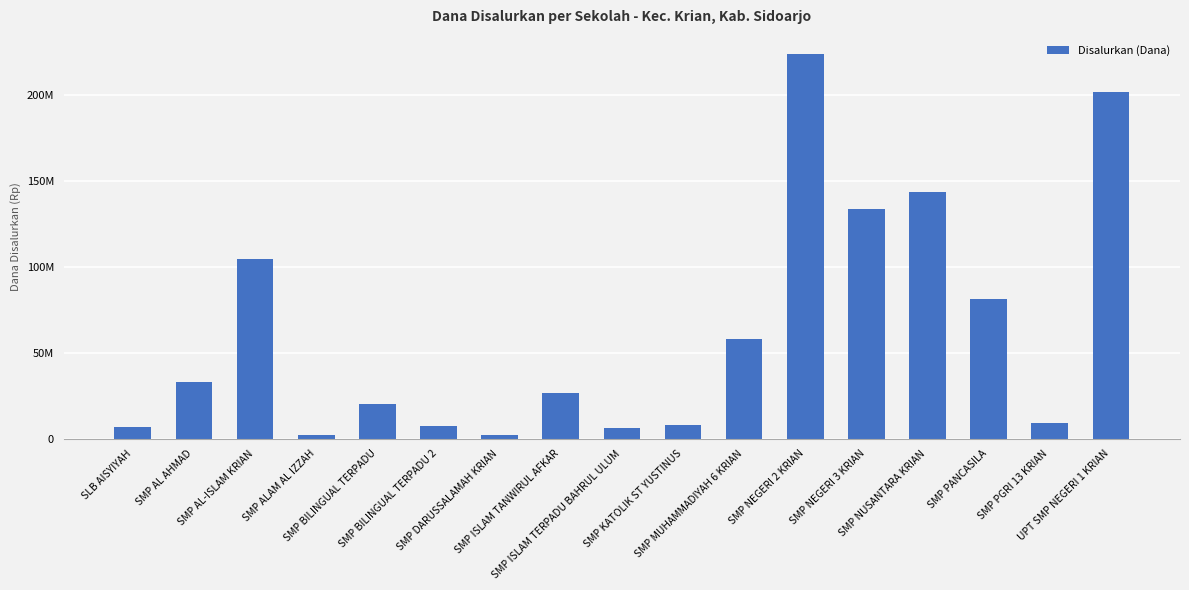

What is the value of the 4th bar from the left?

2250000